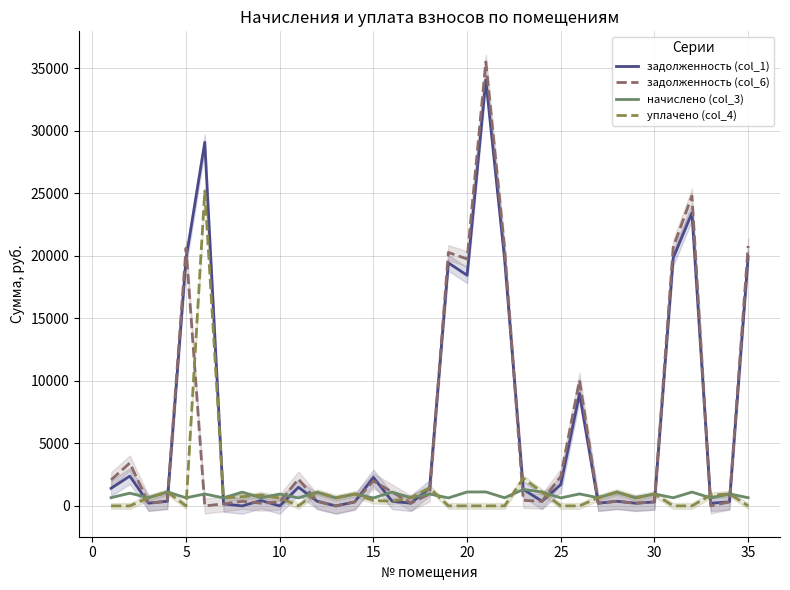

What is the difference between the начислено (col_3) values at 25 and 5?

9.1